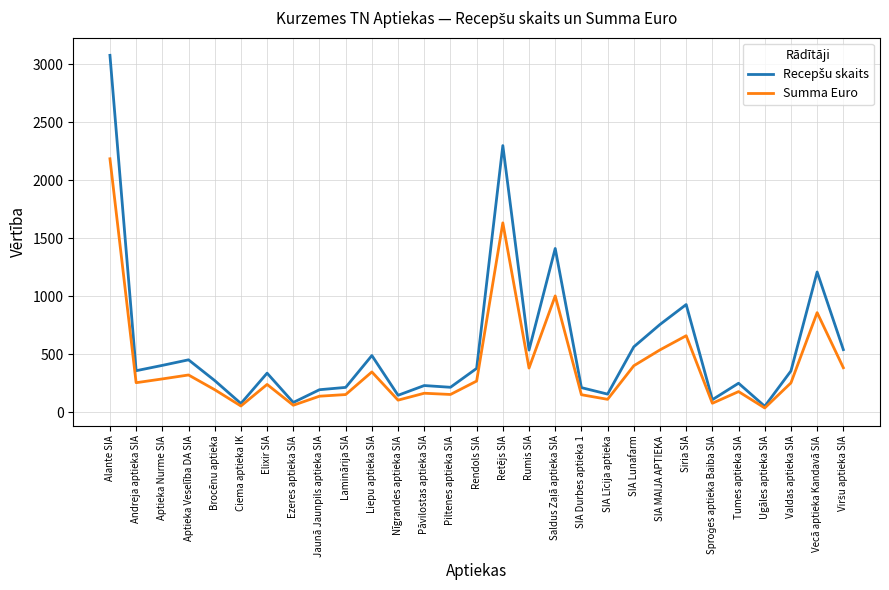

Which category has the highest value across all series?

Alante SIA